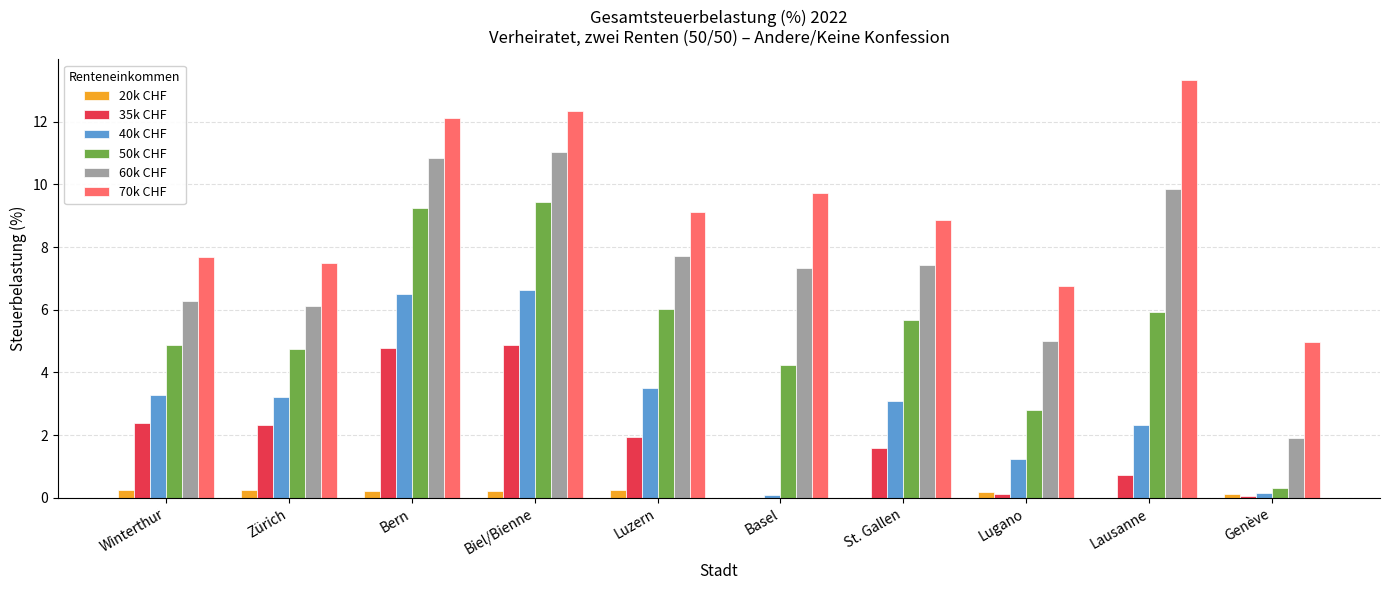

Is the value of 20k CHF at Basel greater than the value of 40k CHF at Biel/Bienne?

No